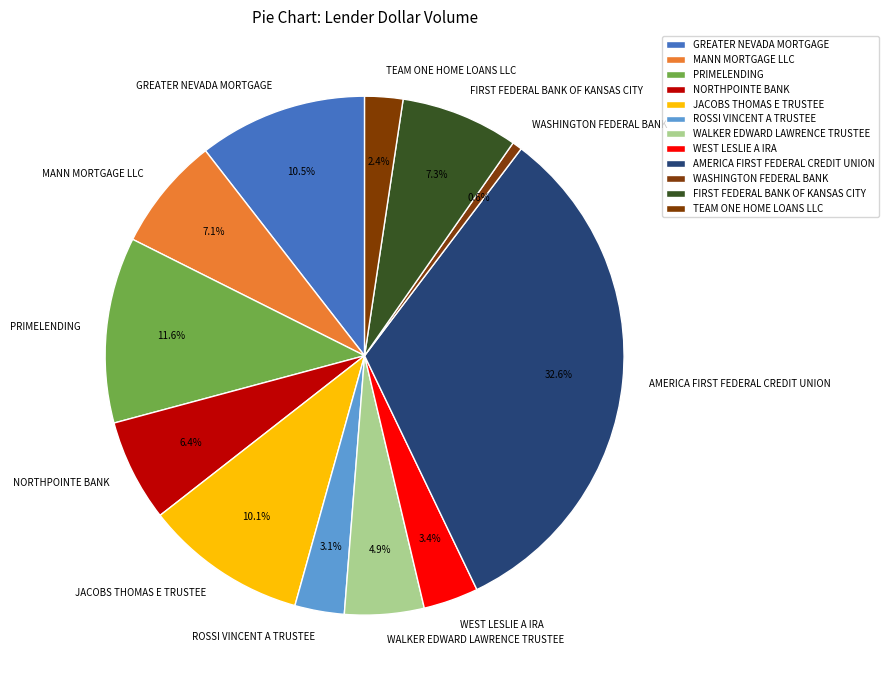

How many slices are in this pie chart?

12